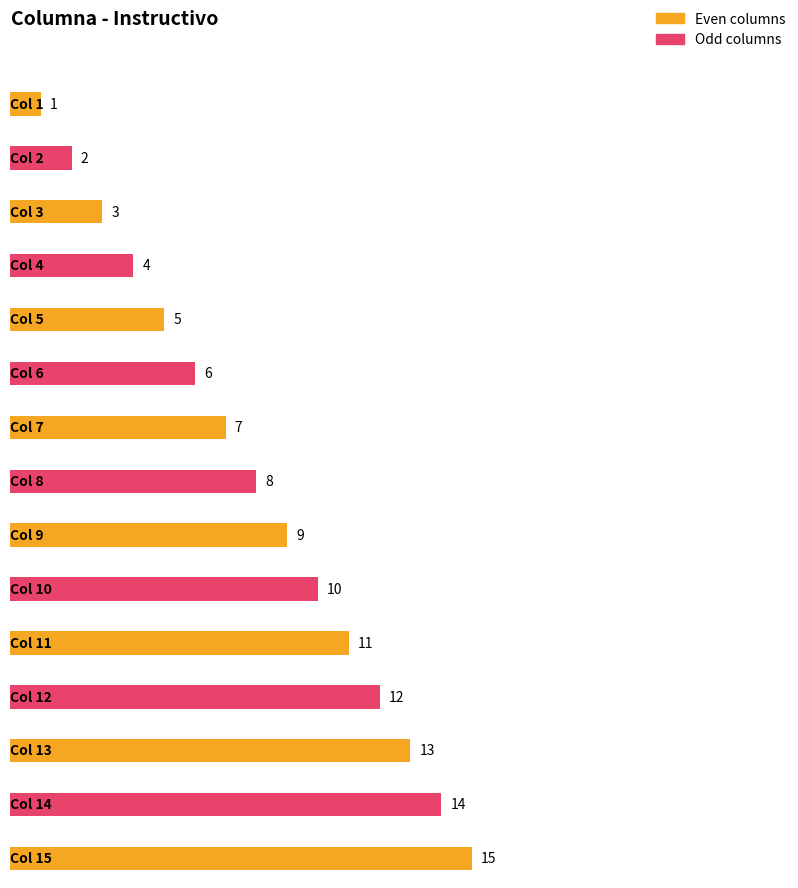

What is the difference between the maximum and minimum values?

14